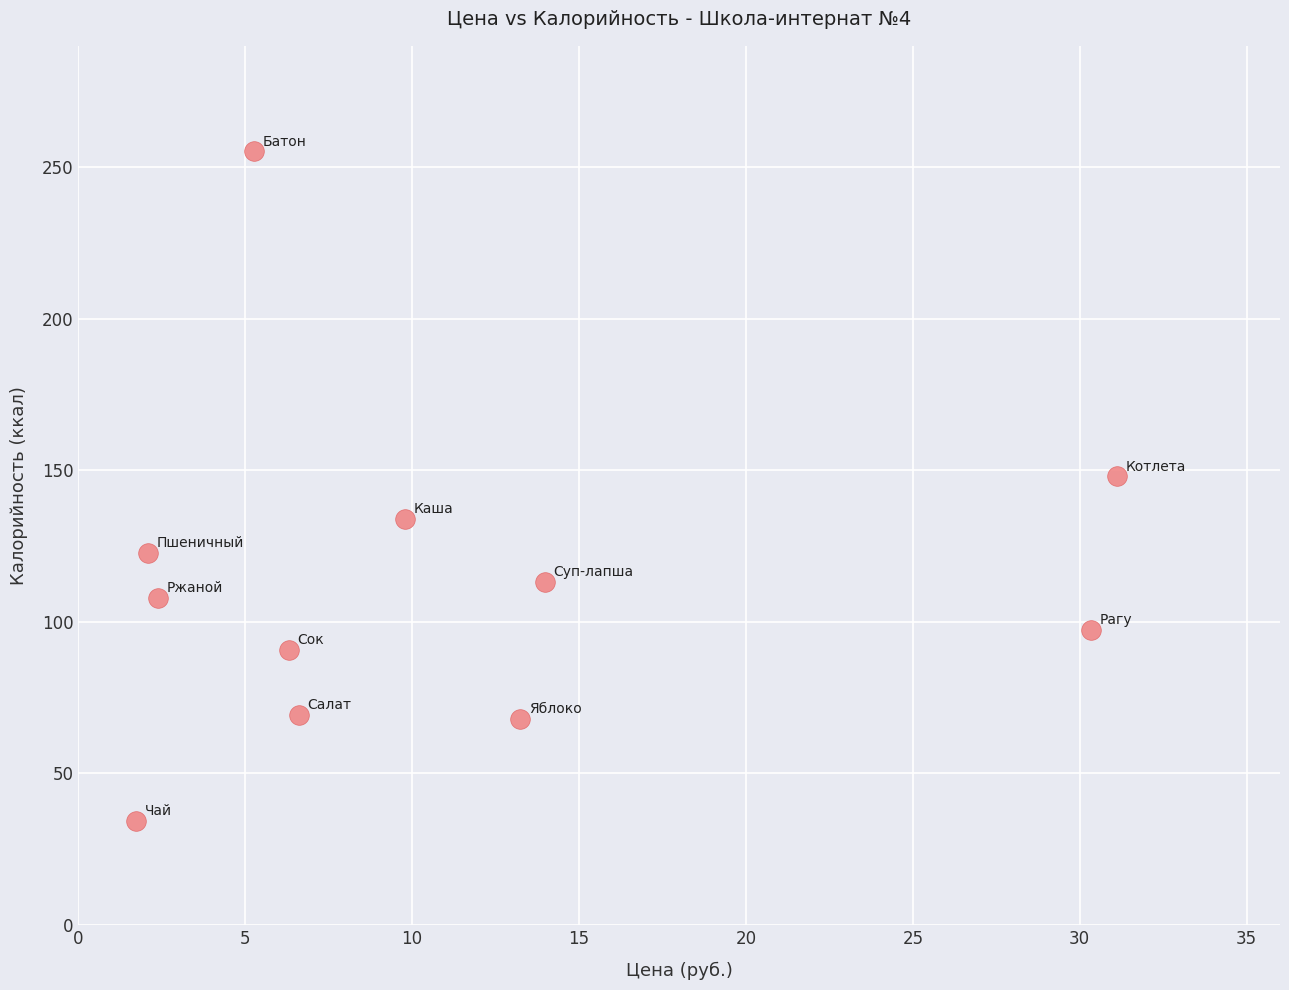

What Y value in the scatter plot is closest to 144?

148.1